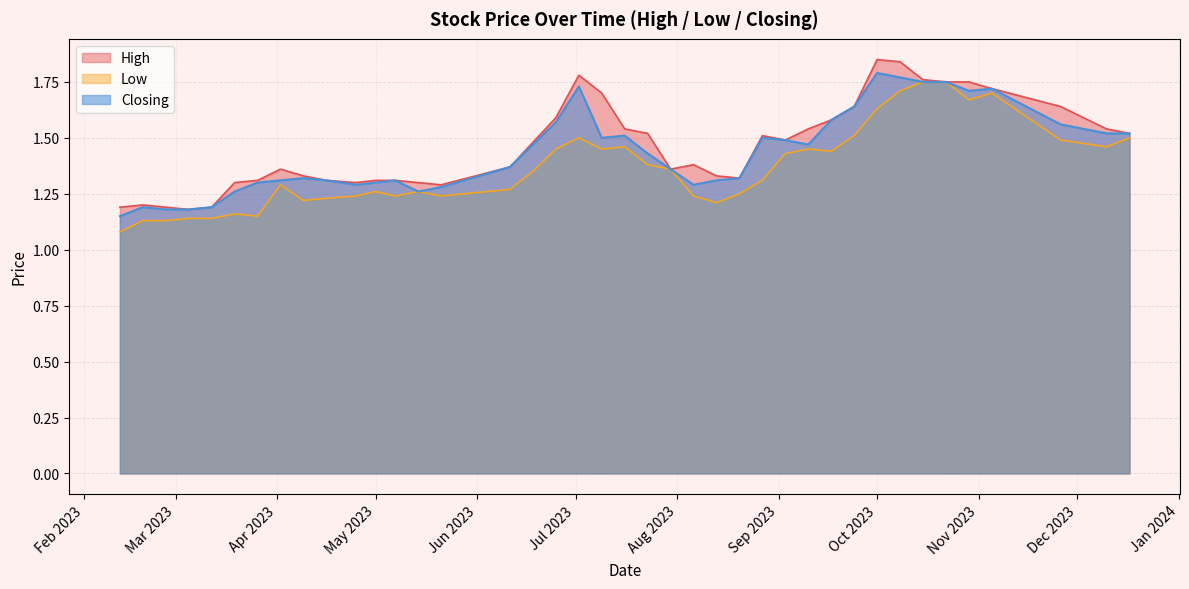

The Closing series shows 1.0 at 24/09/2023. True or false?

False